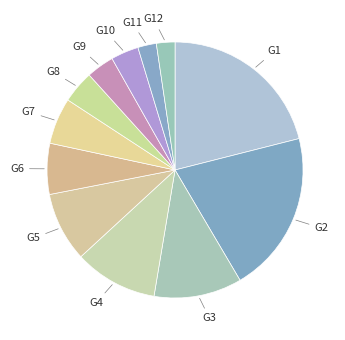

Combined, do G6 and G9 account for over 50%?

No